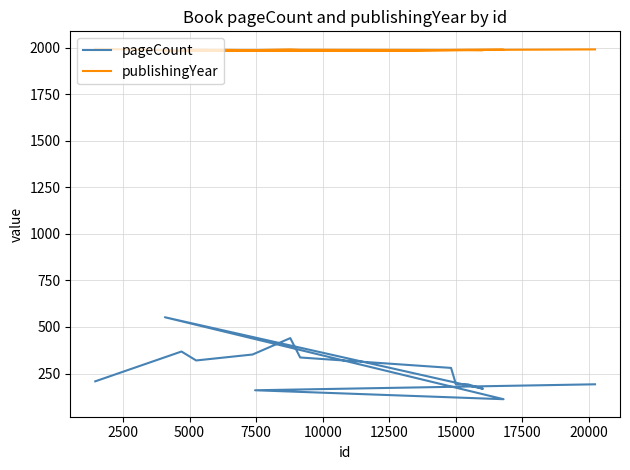

What is the difference between the second highest and minimum values in the pageCount series?

328